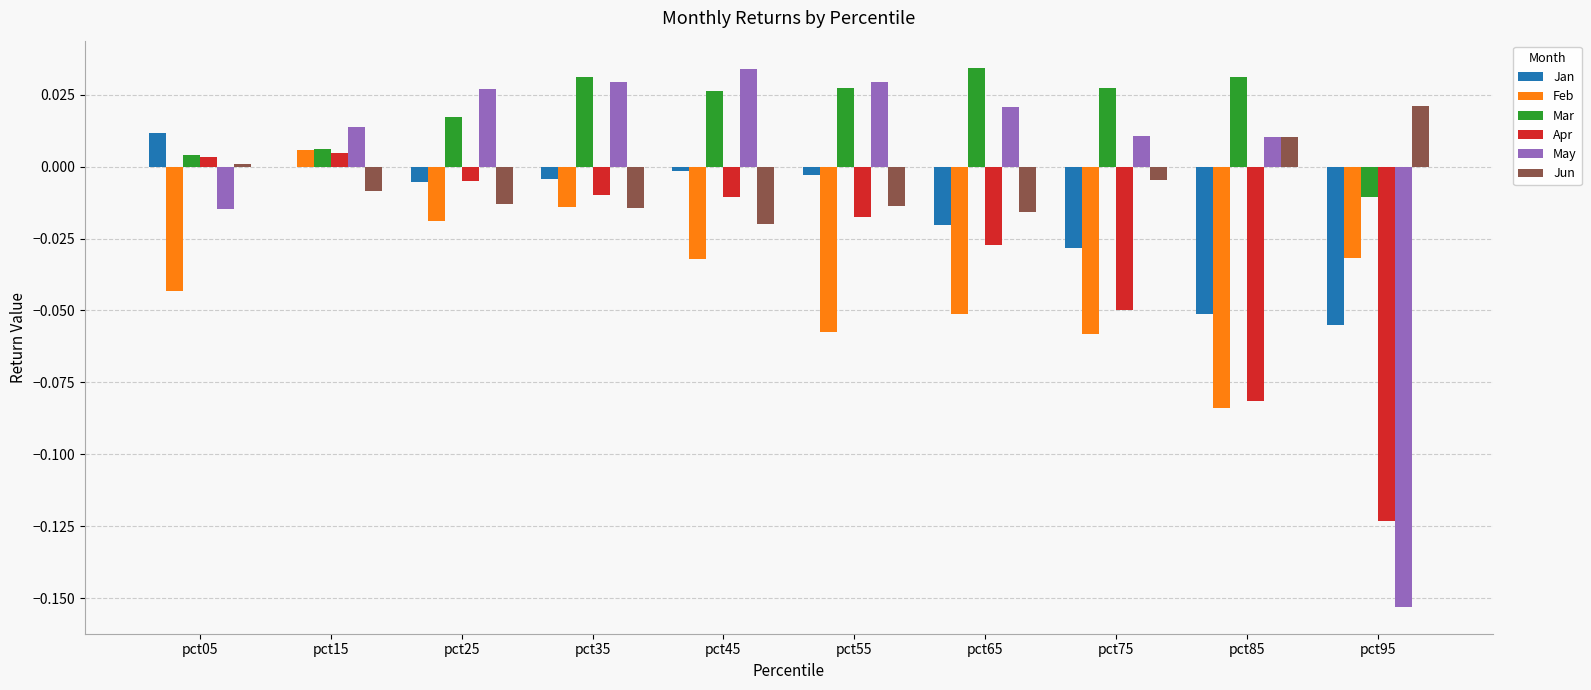

True or false: Jun has a value of -0.0 at pct35.

False